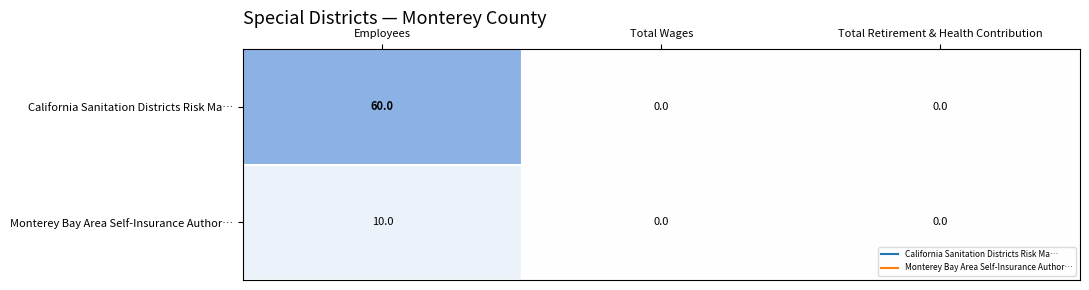

Which label corresponds to the largest value in the chart?

Employees